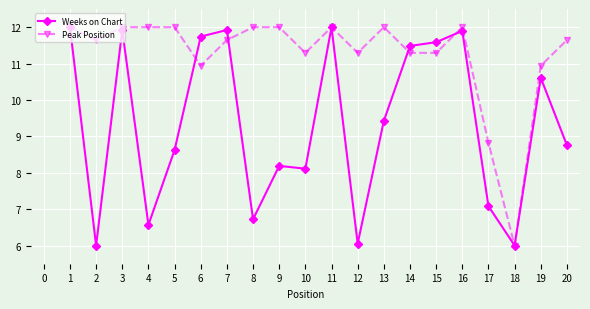

List the series in order of their overall mean, highest first.

Peak Position, Weeks on Chart